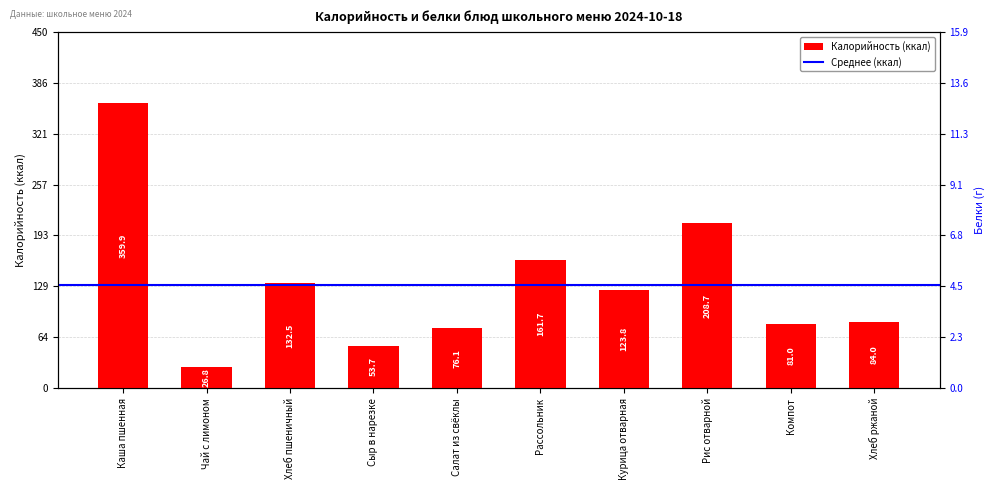

Reading left to right, extract all data points from this chart.

Каша пшенная=359.9	Чай с лимоном=26.8	Хлеб пшеничный=132.5	Сыр в нарезке=53.7	Салат из свёклы=76.1	Рассольник=161.7	Курица отварная=123.8	Рис отварной=208.7	Компот=81.0	Хлеб ржаной=84.0